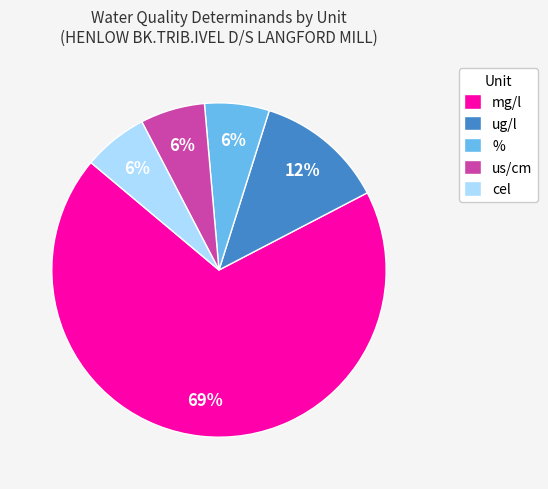

Which category has the biggest portion of the pie?

mg/l